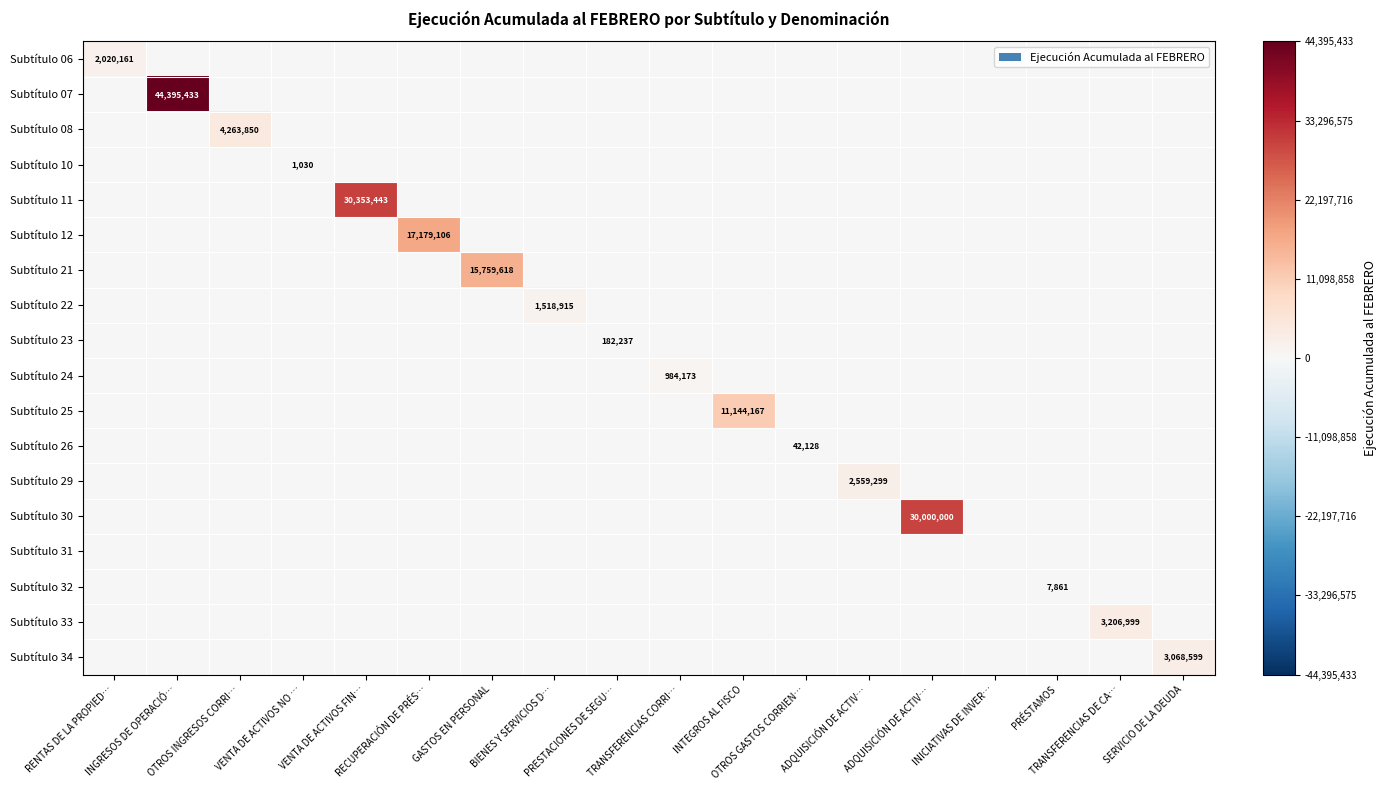

What is the highest value of the Subtítulo 34 series?

3068599